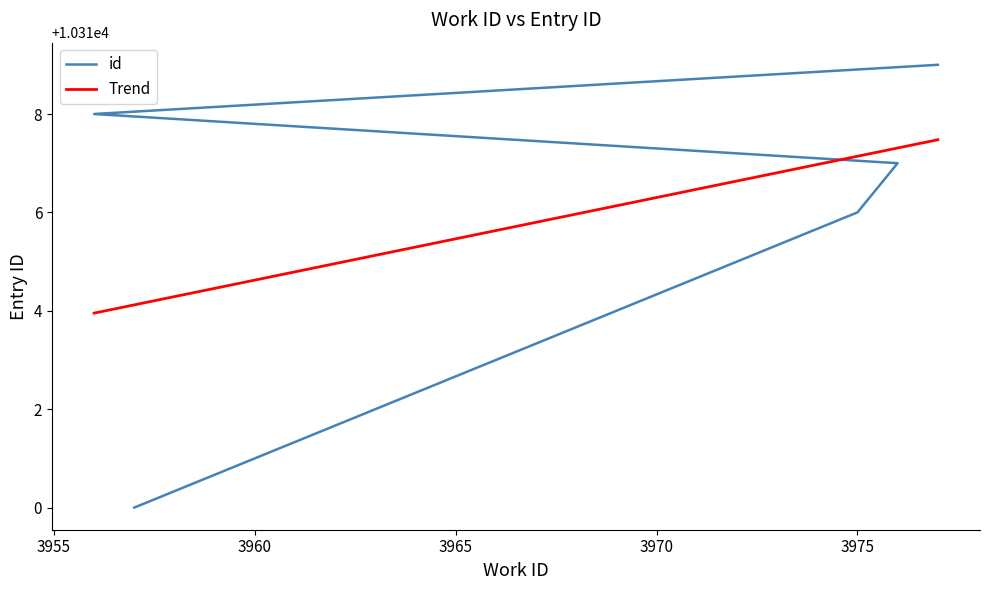

Reading right to left, extract all data points from this chart.

10319	10318	10317	10316	10310